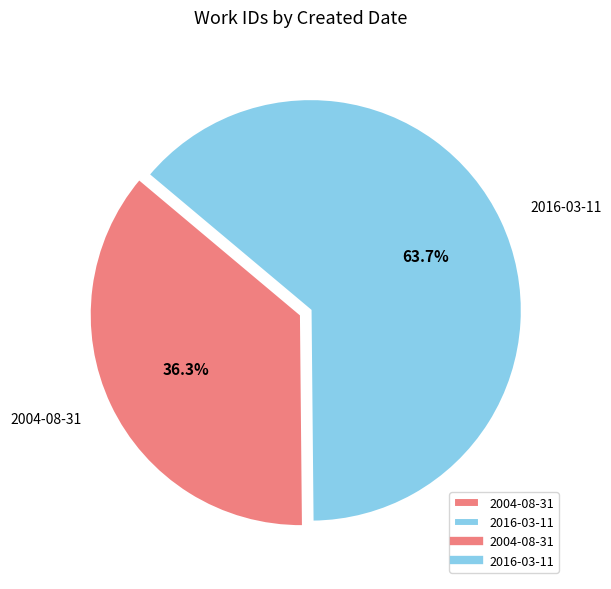

To the nearest percent, what percentage of the pie is 2004-08-31?

36%